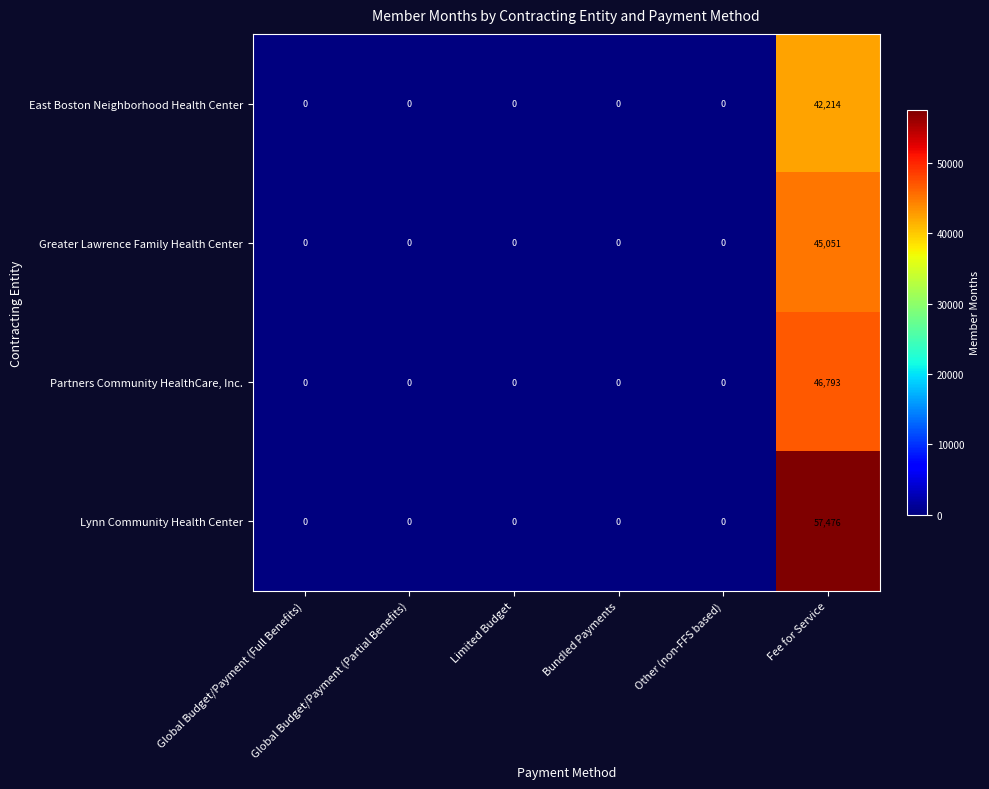

Which series has the widest spread of values?

Lynn Community Health Center